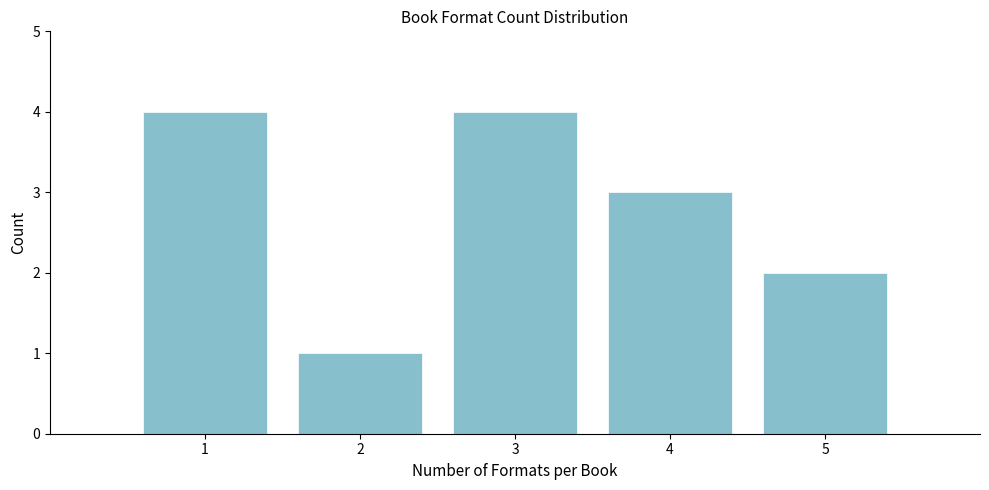

Reading left to right, transcribe this chart: for each bar, give the range it covers on the x-axis and its height. The values are not printed on the chart, so give them approximately, as read against the axis.

0.5 to 1.5: 4
1.5 to 2.5: 1
2.5 to 3.5: 4
3.5 to 4.5: 3
4.5 to 5.5: 2